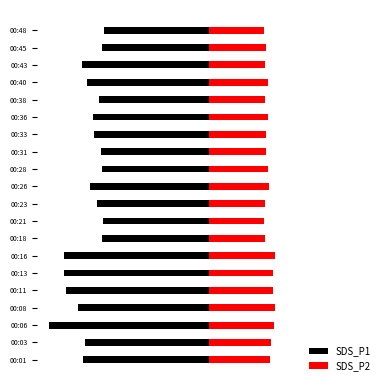

Are the bars horizontal?

Yes